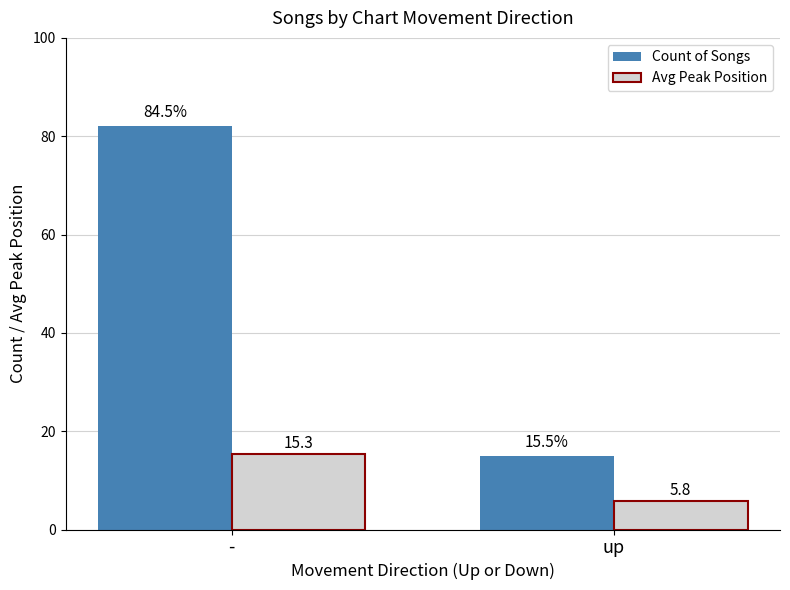

What is the difference between the highest and lowest values at -?

66.7